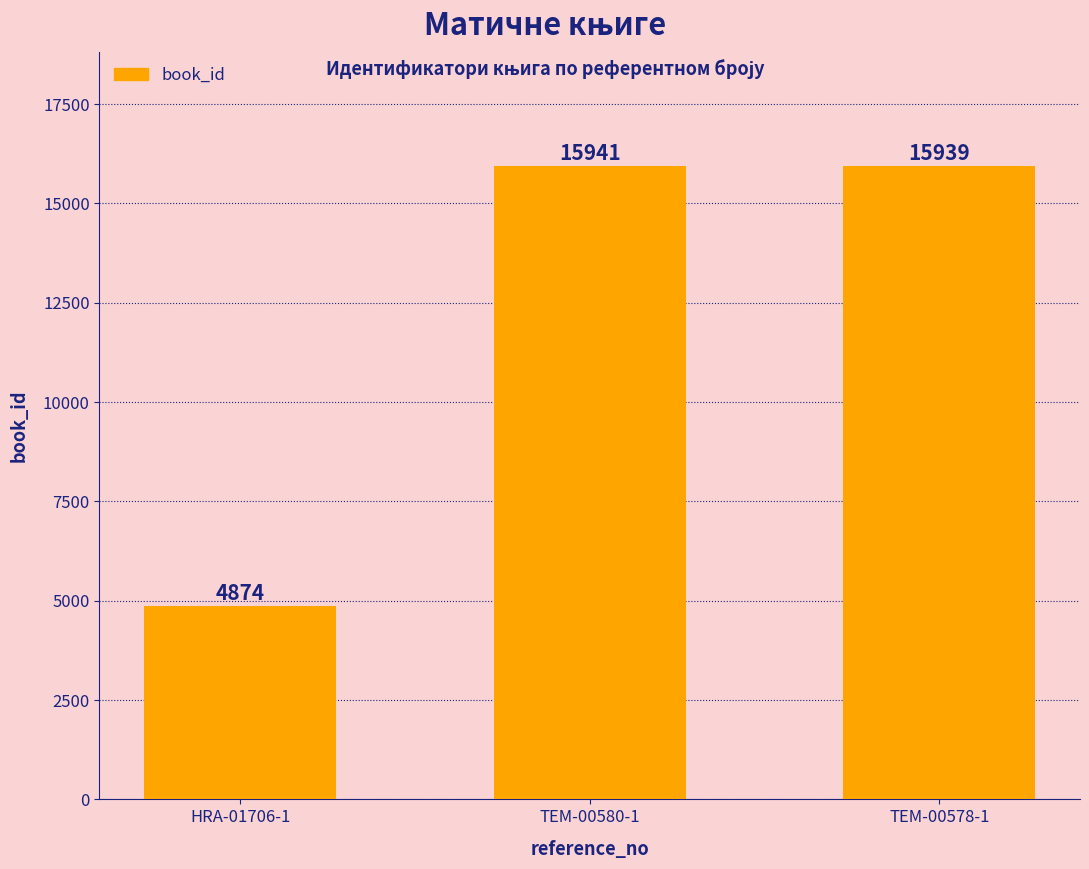

Does the chart contain any negative values?

No